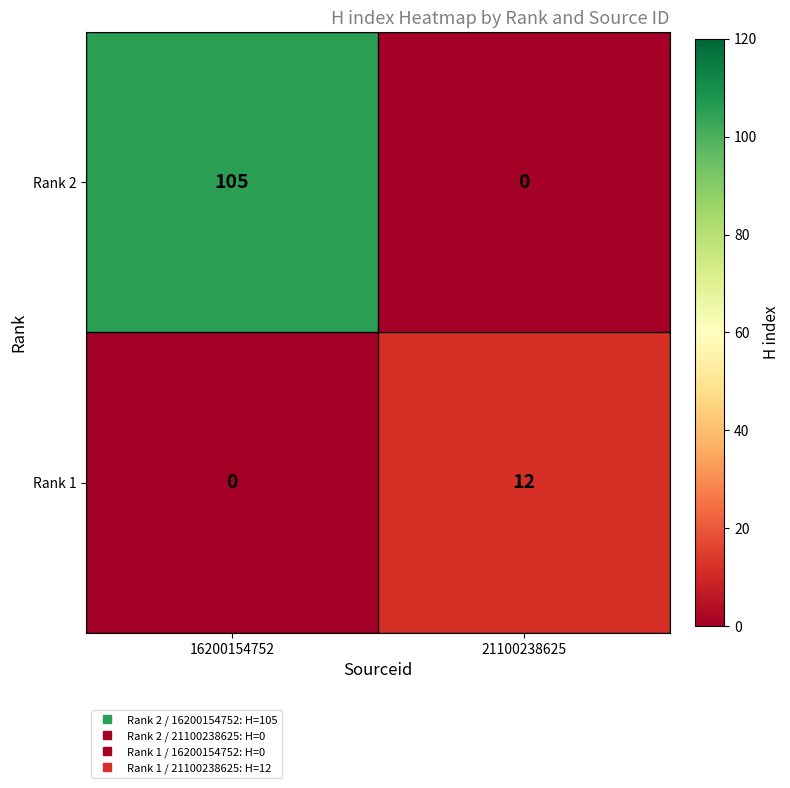

The Rank 2 series shows 35 at 16200154752. True or false?

False